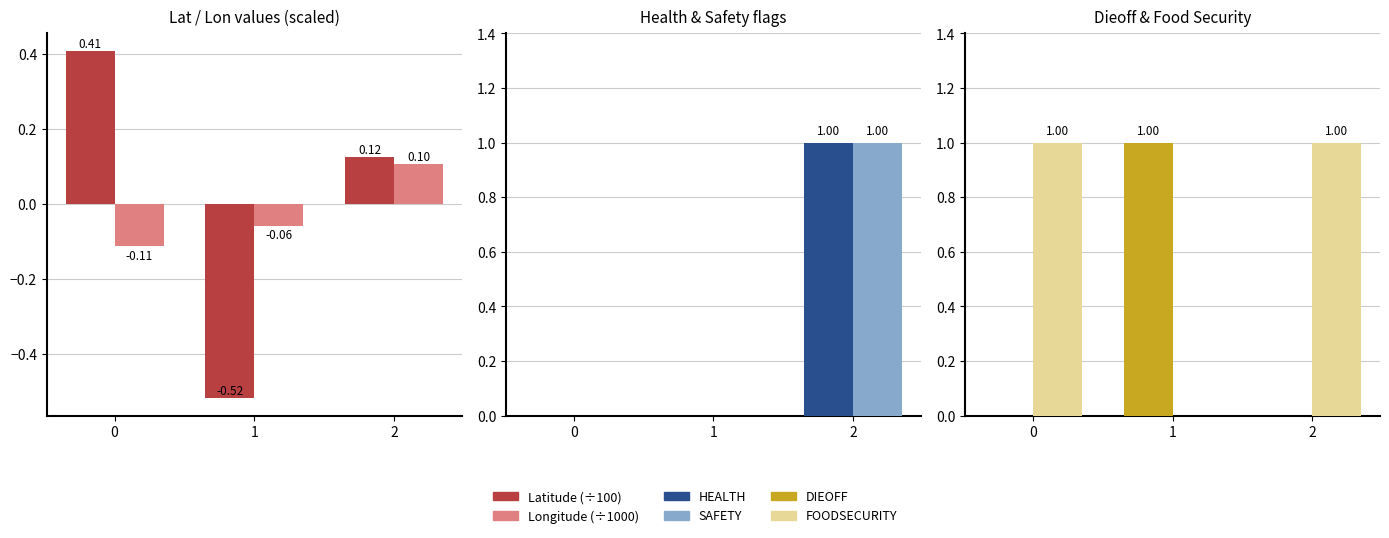

The HEALTH series shows 1.0 at 2. True or false?

True